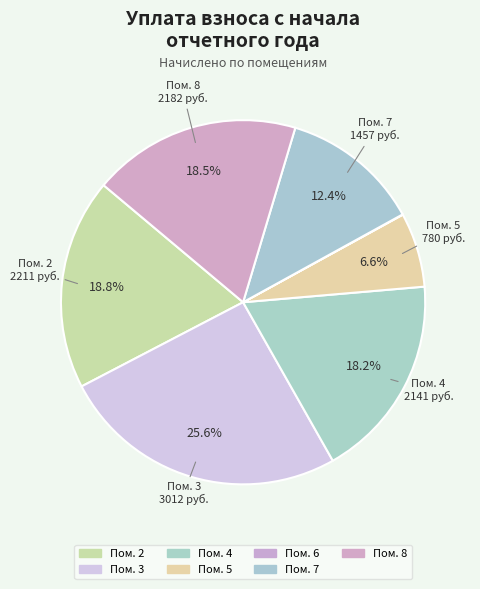

How many slices are in this pie chart?

7